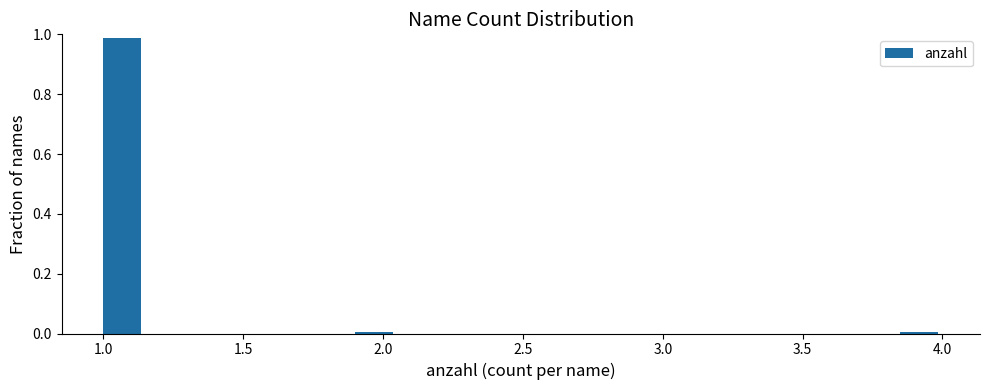

Around what value on the x-axis is the tallest bar? Give the approximate position of its centre, as read against the axis.

1.05